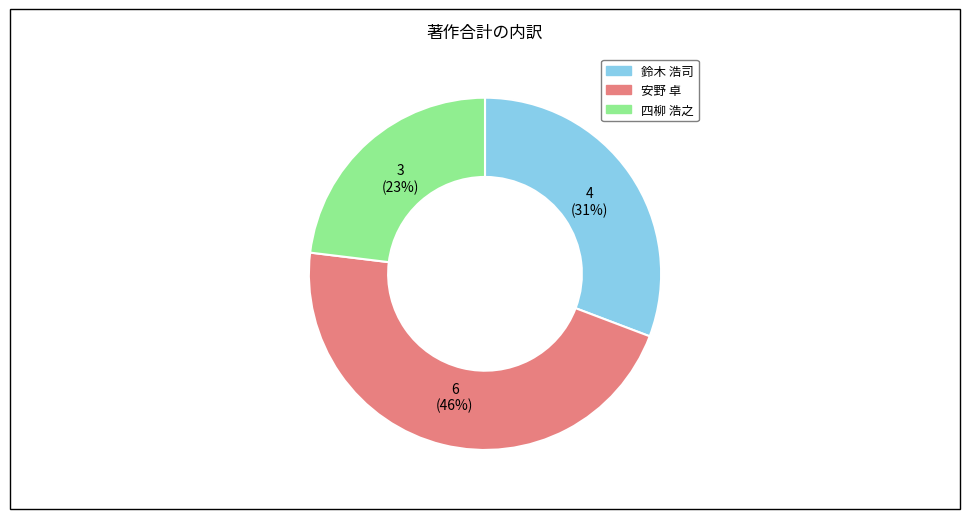

Is there a majority slice in this chart?

No